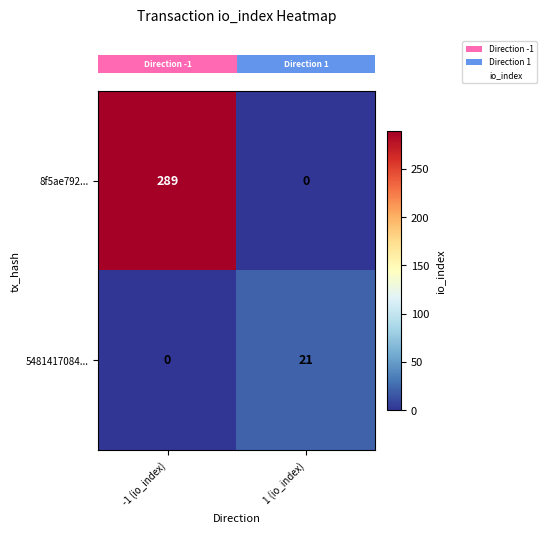

At which category does the chart reach its peak across all series?

-1 (io_index)